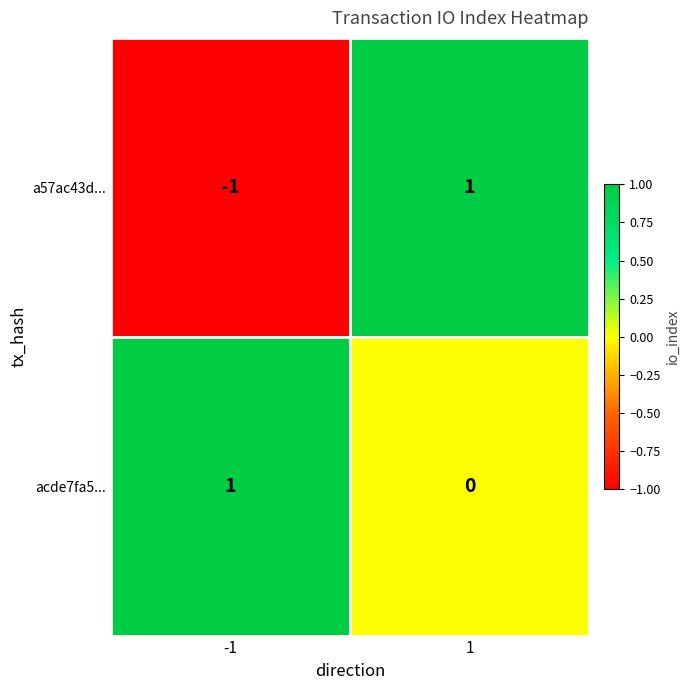

List the series in order of their overall mean, lowest first.

a57ac43d..., acde7fa5...